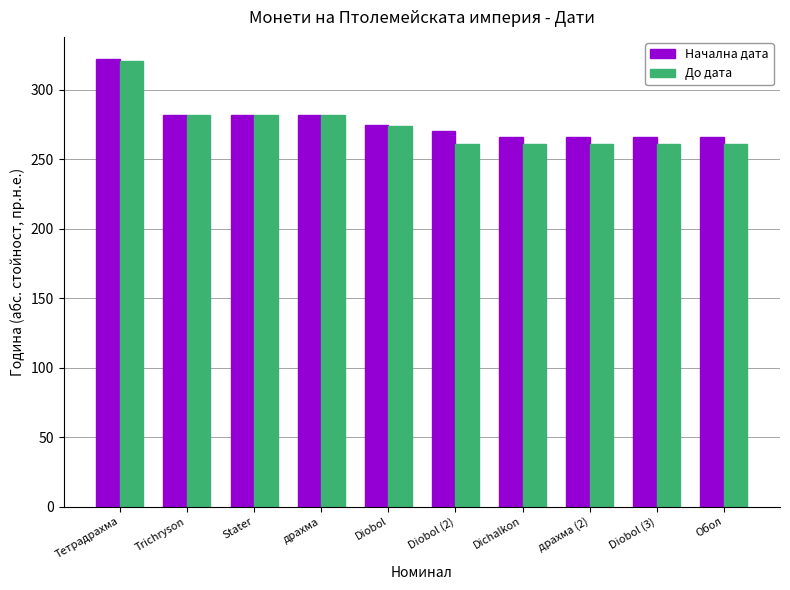

What is the minimum value for Начална дата?

266